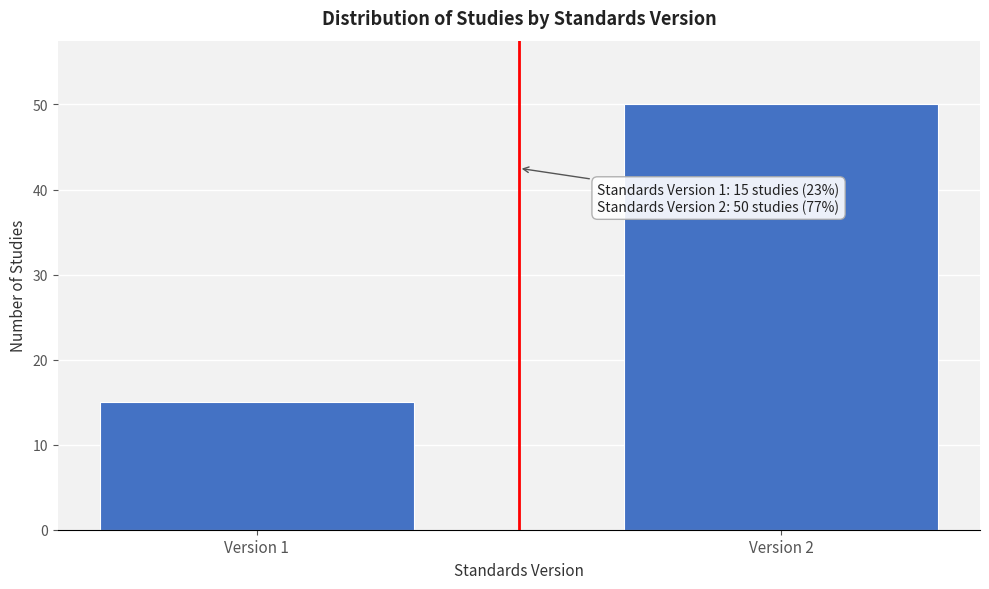

Reading left to right, transcribe all the data shown in this chart.

Version 1=15	Version 2=50